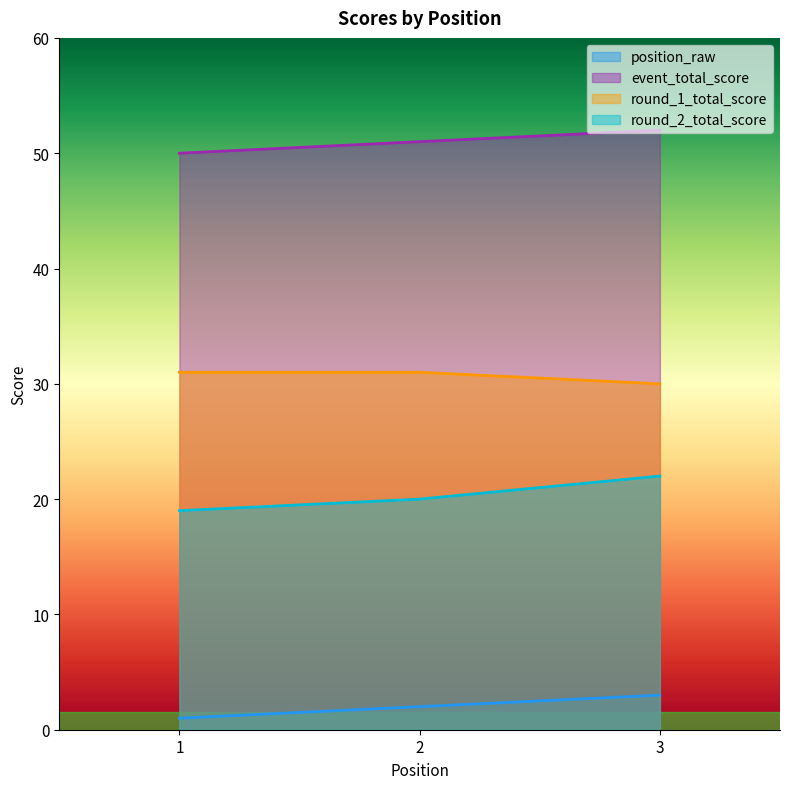

True or false: round_2_total_score has a value of 31 at 2.

False